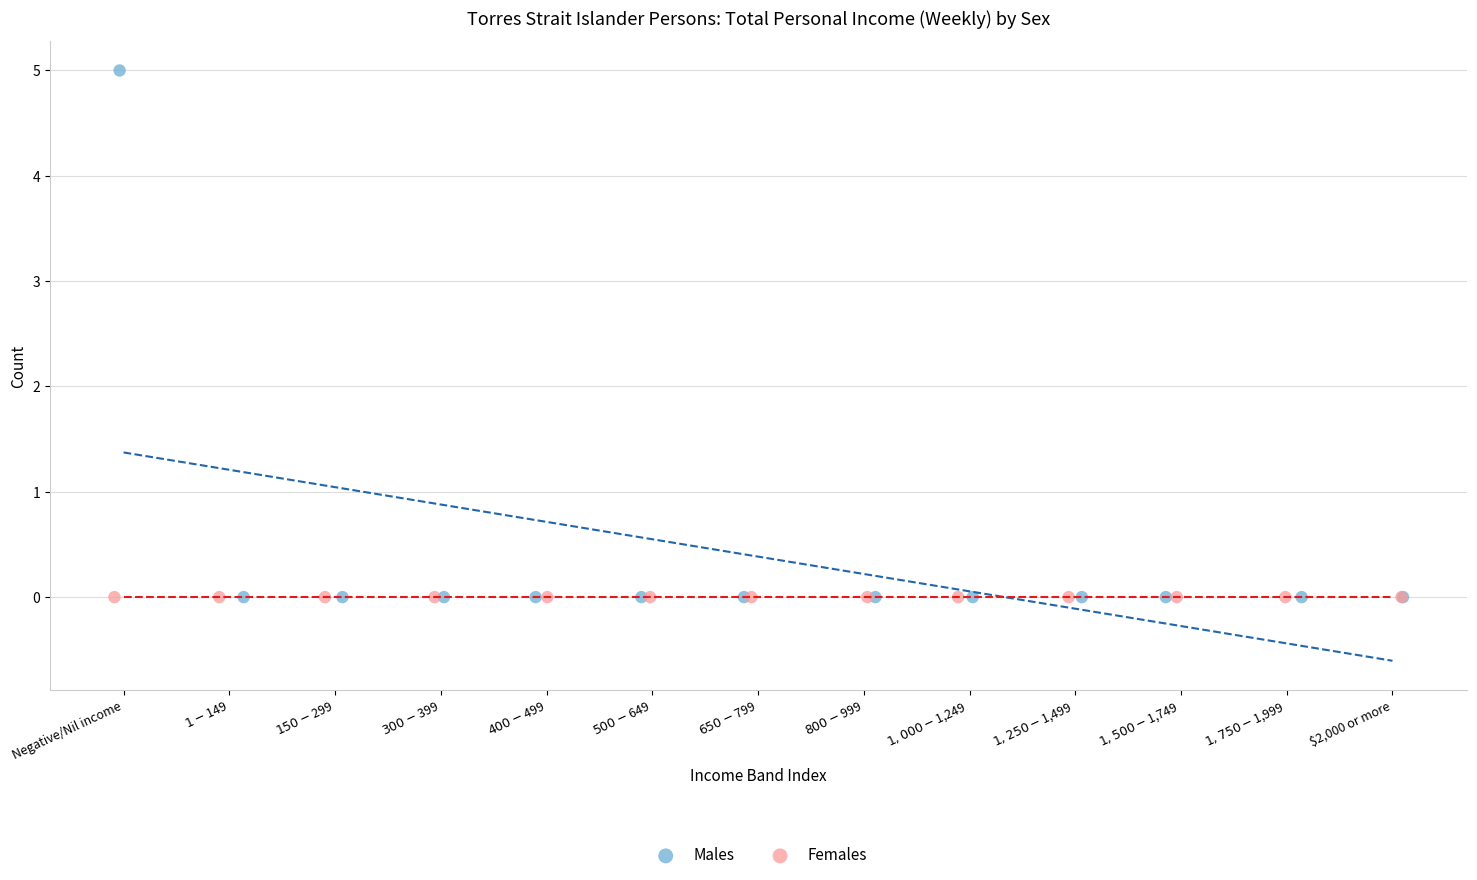

Which series contains the highest Y value?

Males